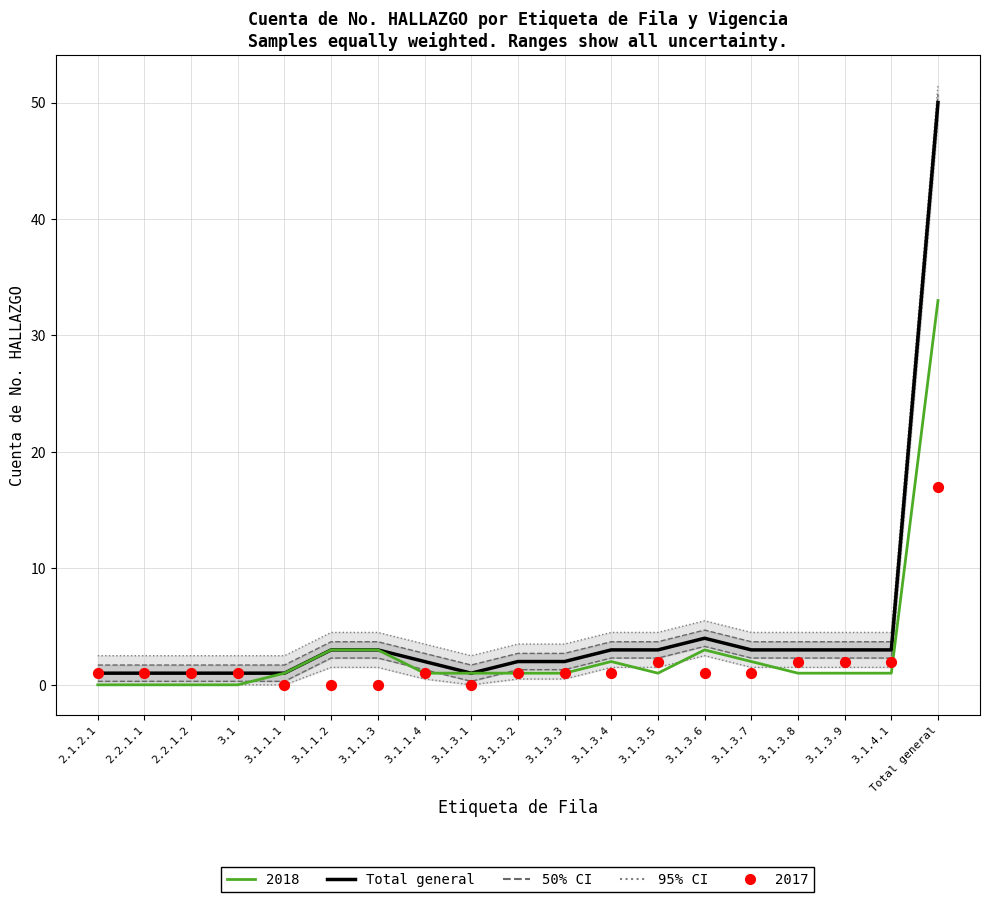

Between 3.1.3.1 and 3.1.3.5, which is larger?

3.1.3.5